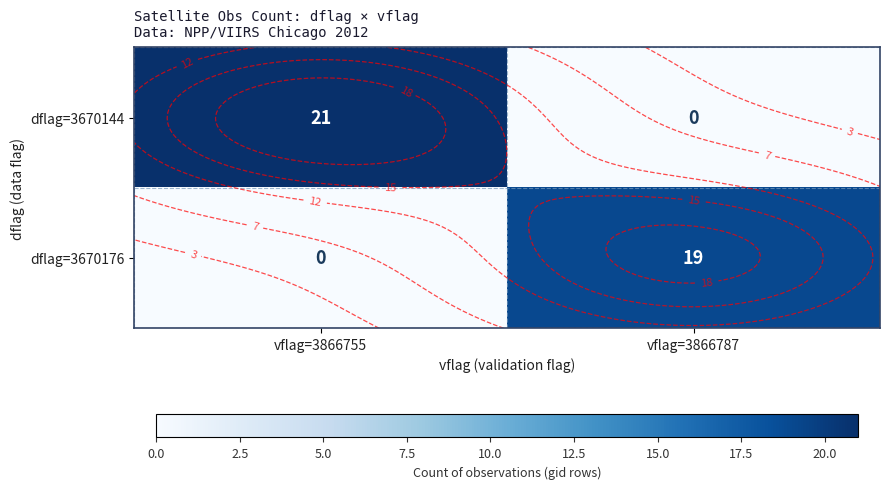

What is the sum of all dflag=3670144 values?

21